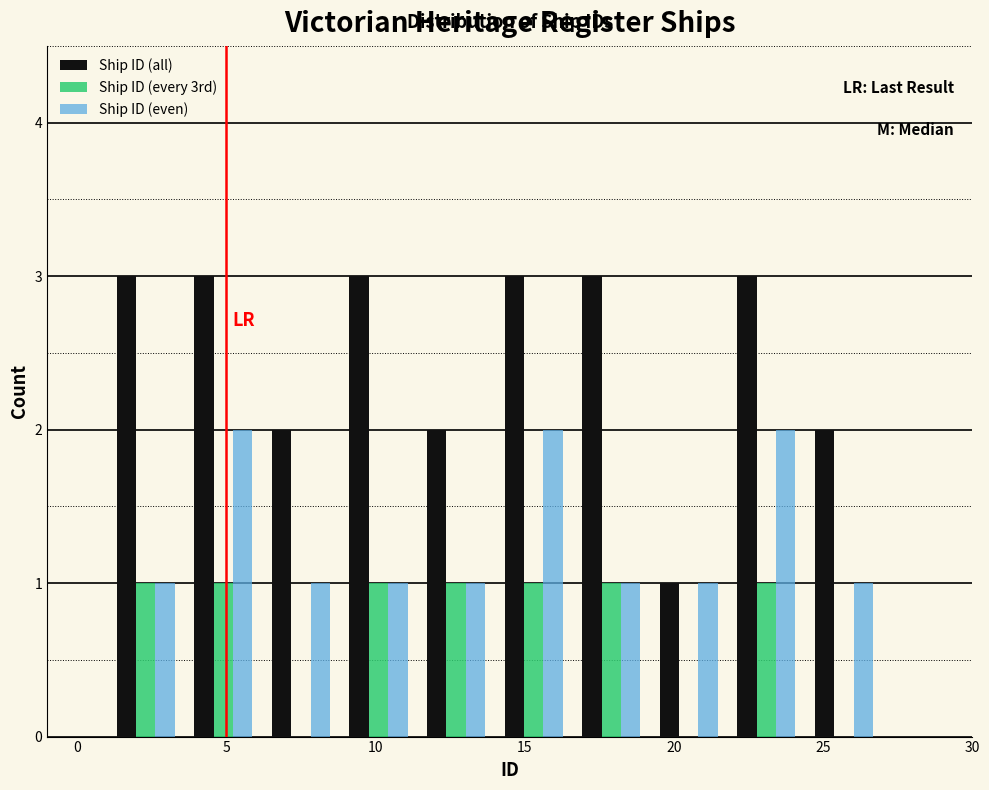

Reading left to right, list every range on the x-axis with the height of the bar of each series over it. Neither the bar edges nor the heights are printed on the chart, so give them approximately, as read against the axes.

1.0 to 3.6: Ship ID (all)=3	Ship ID (every 3rd)=1	Ship ID (even)=1
3.6 to 6.2: Ship ID (all)=3	Ship ID (every 3rd)=1	Ship ID (even)=2
6.2 to 8.8: Ship ID (all)=2	Ship ID (every 3rd)=0	Ship ID (even)=1
8.8 to 11.4: Ship ID (all)=3	Ship ID (every 3rd)=1	Ship ID (even)=1
11.4 to 14.0: Ship ID (all)=2	Ship ID (every 3rd)=1	Ship ID (even)=1
14.0 to 16.6: Ship ID (all)=3	Ship ID (every 3rd)=1	Ship ID (even)=2
16.6 to 19.2: Ship ID (all)=3	Ship ID (every 3rd)=1	Ship ID (even)=1
19.2 to 21.8: Ship ID (all)=1	Ship ID (every 3rd)=0	Ship ID (even)=1
21.8 to 24.4: Ship ID (all)=3	Ship ID (every 3rd)=1	Ship ID (even)=2
24.4 to 27.0: Ship ID (all)=2	Ship ID (every 3rd)=0	Ship ID (even)=1